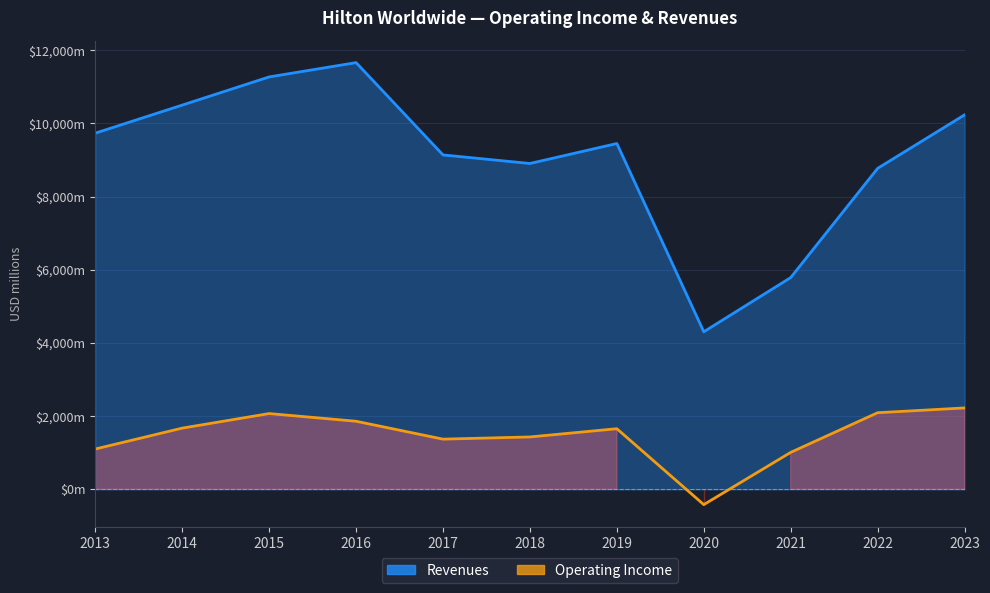

How many data points are less than 1657?

5